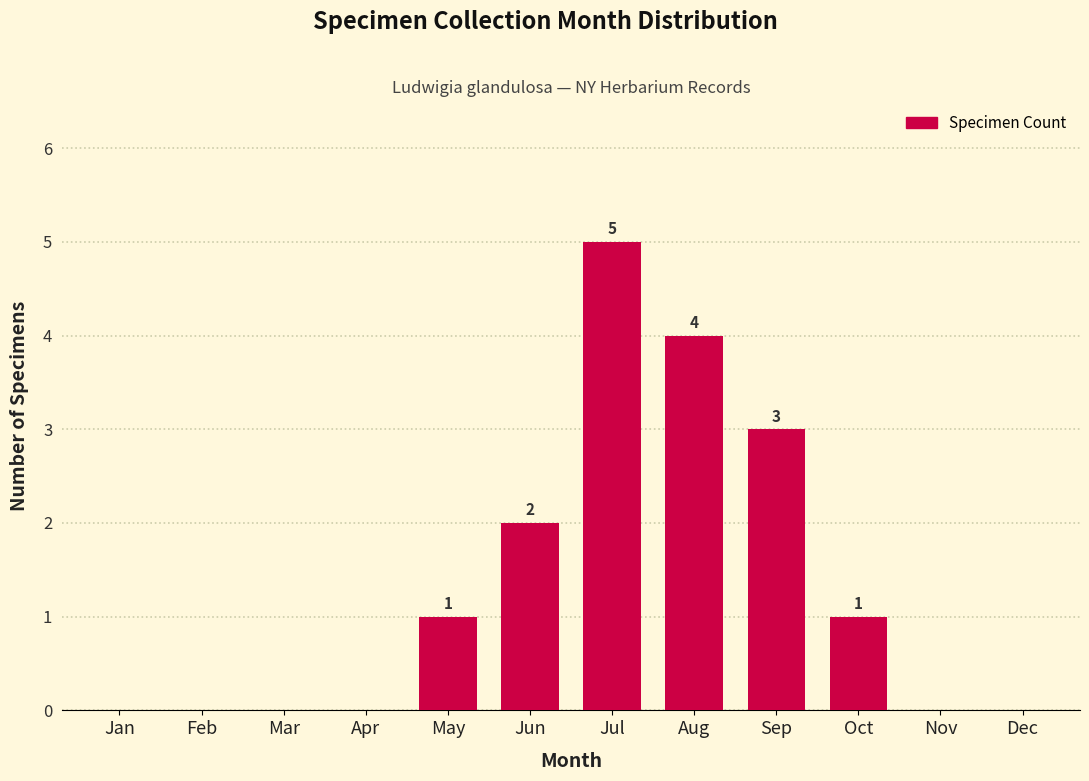

Reading left to right, transcribe all the data shown in this chart.

Jan=0	Feb=0	Mar=0	Apr=0	May=1	Jun=2	Jul=5	Aug=4	Sep=3	Oct=1	Nov=0	Dec=0